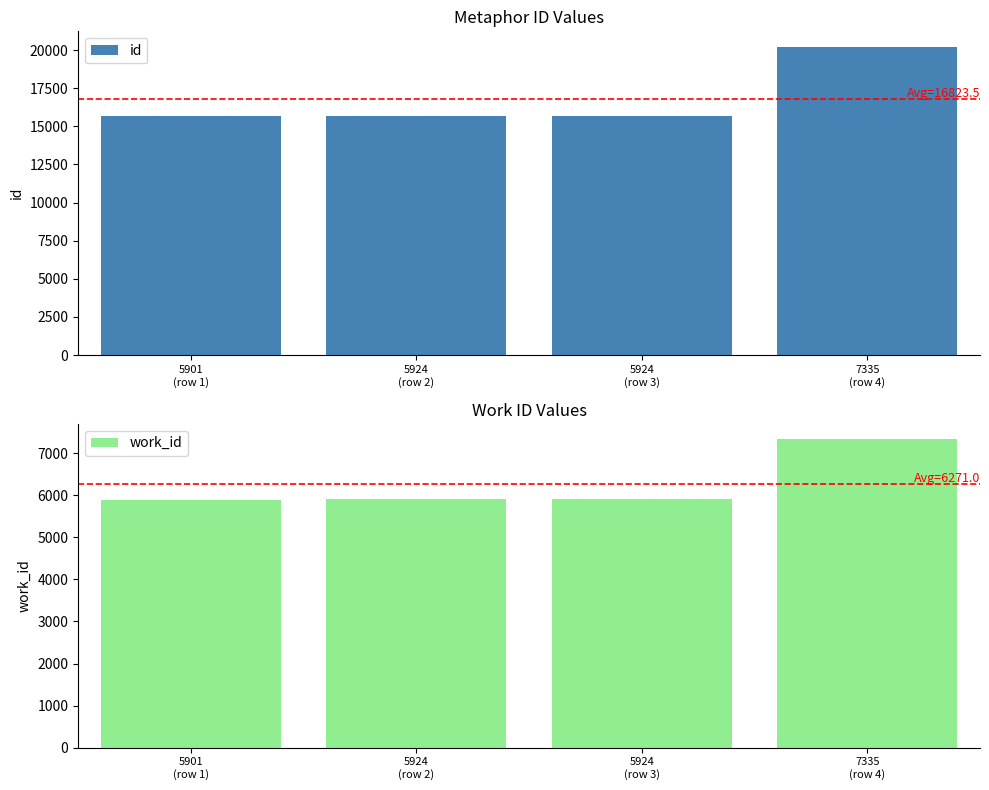

Between 5901
(row 1) and 5924
(row 2), which is larger?

5924
(row 2)